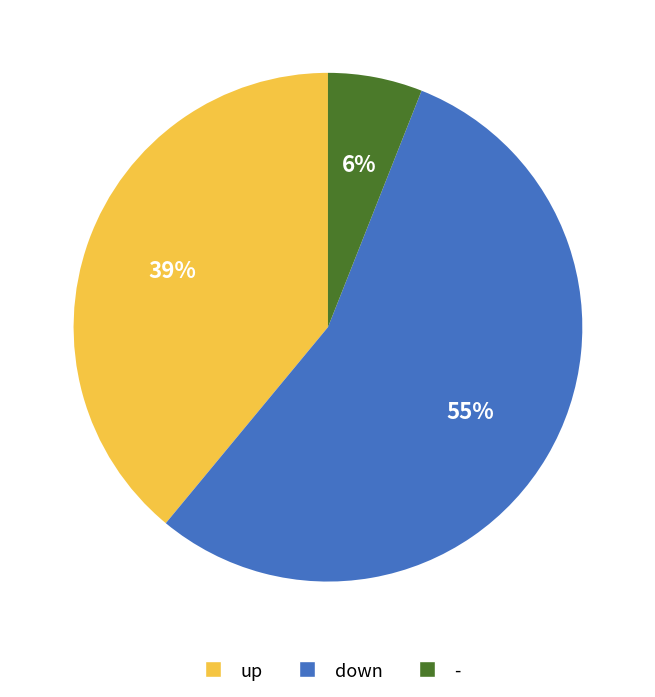

To the nearest percent, what is the difference between the largest and smallest slice percentages?

49%